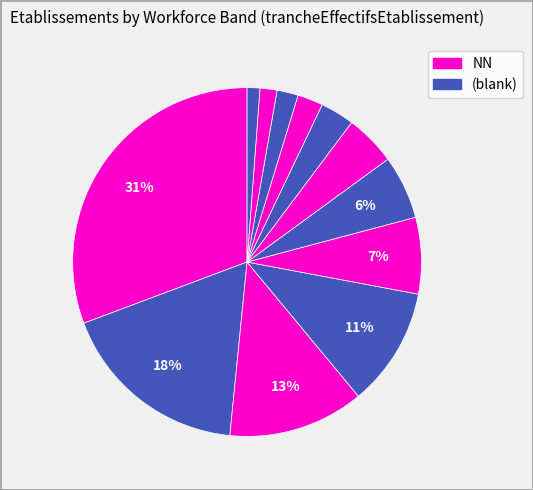

How many segments does this pie chart have?

12